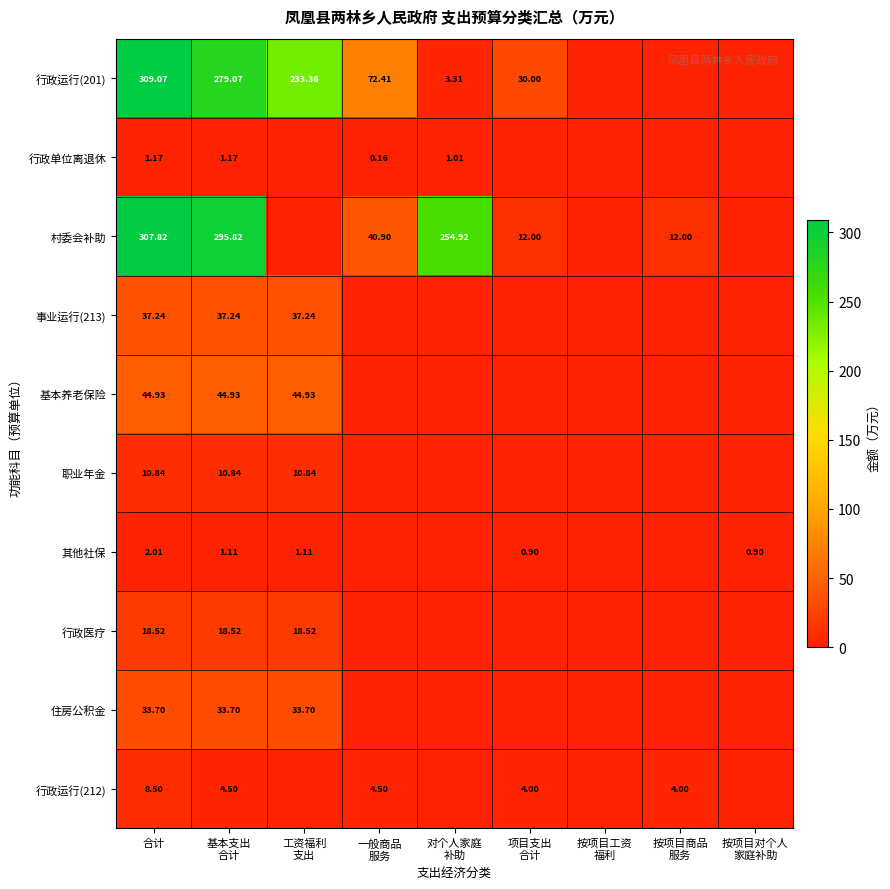

Which category has the highest value across all series?

合计